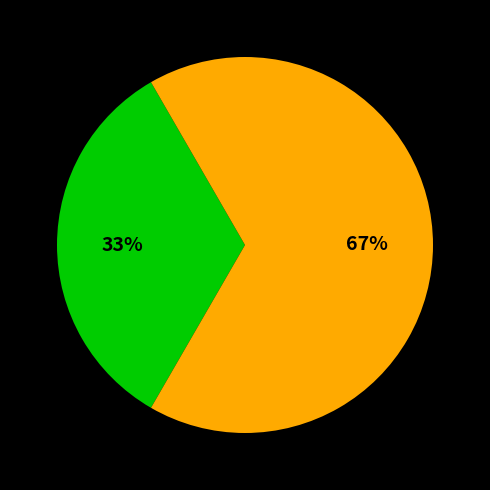

To the nearest percent, what is the average slice percentage?

50%